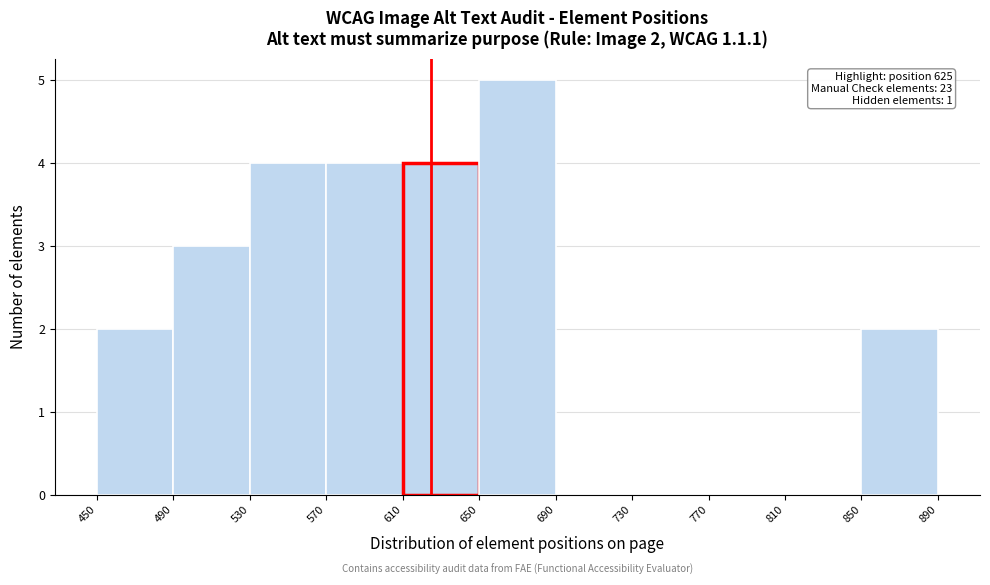

Over which range of the x-axis is the bar tallest?

650 to 690